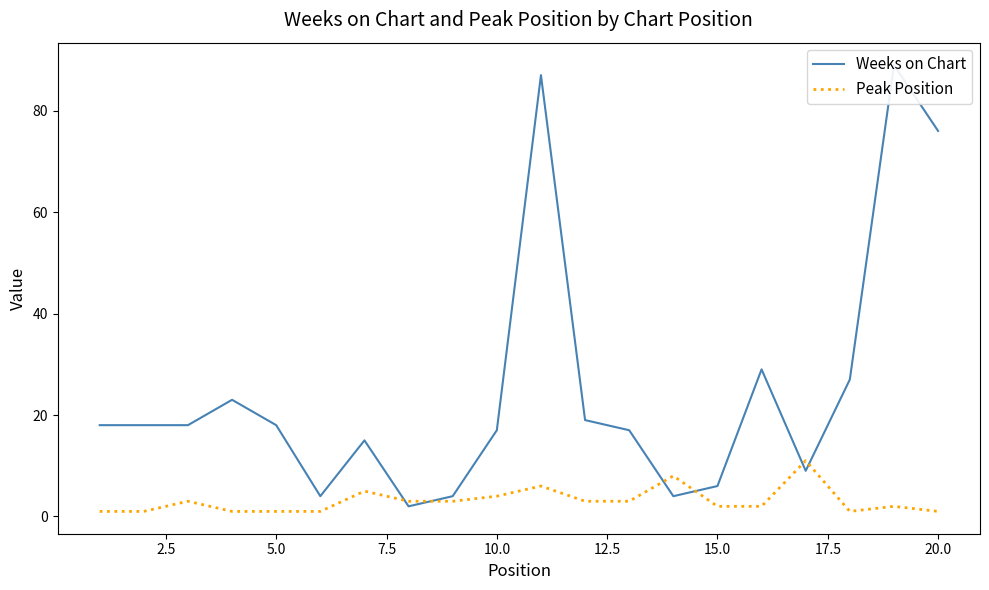

True or false: Weeks on Chart has more than 0 interior local peaks.

True